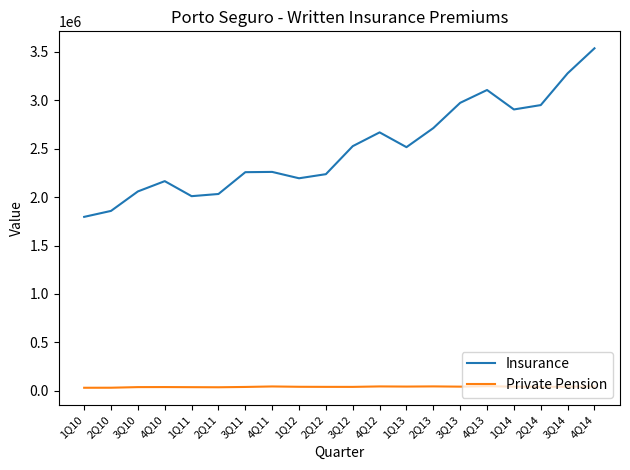

Which series has the largest range (max minus min)?

Insurance